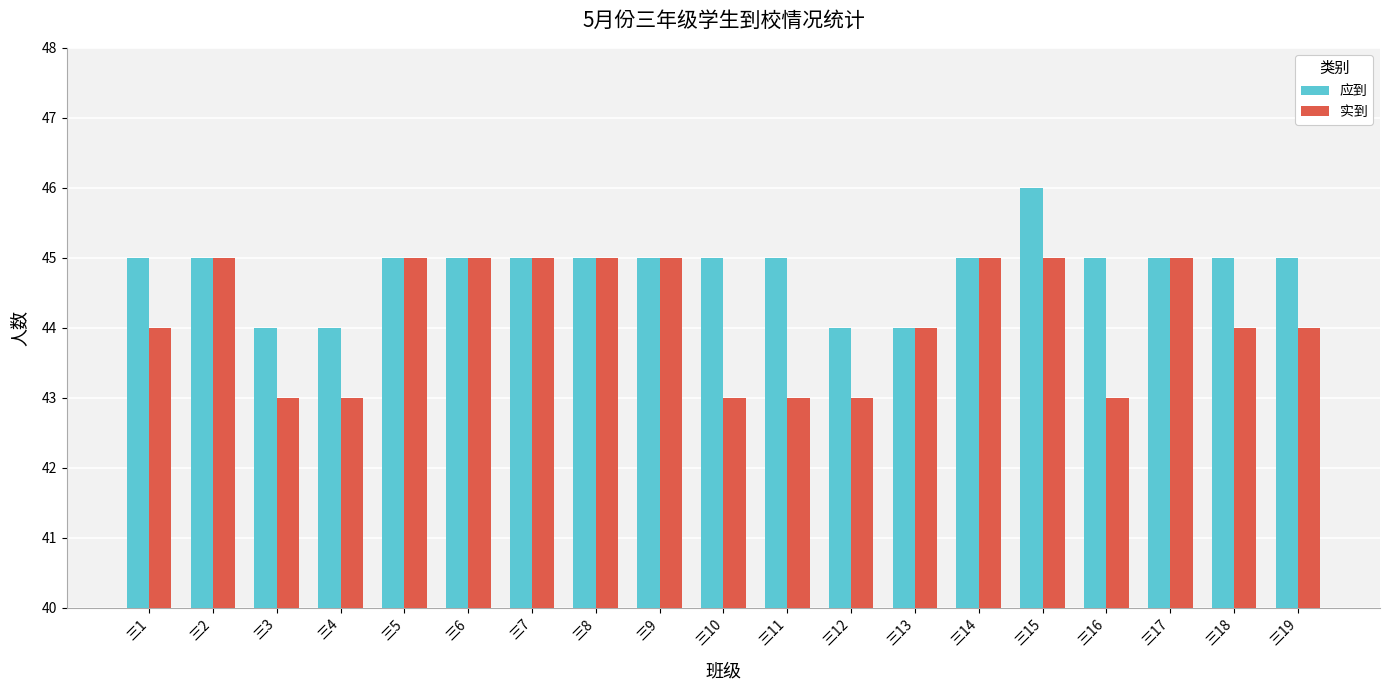

List the series in order of their overall mean, lowest first.

实到, 应到